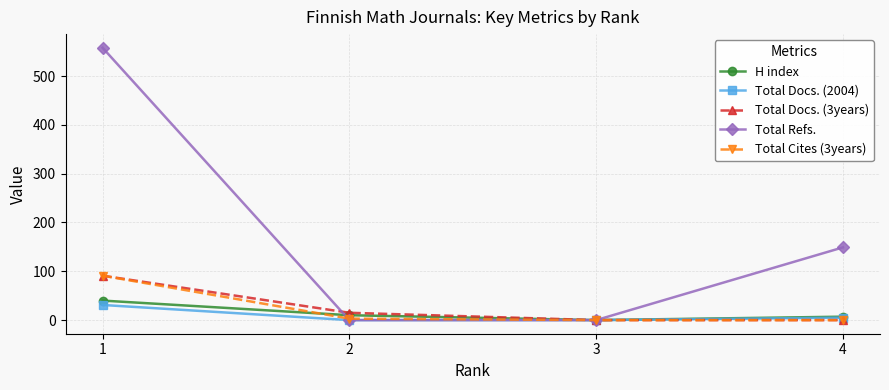

At which label does Total Cites (3years) reach its peak?

1